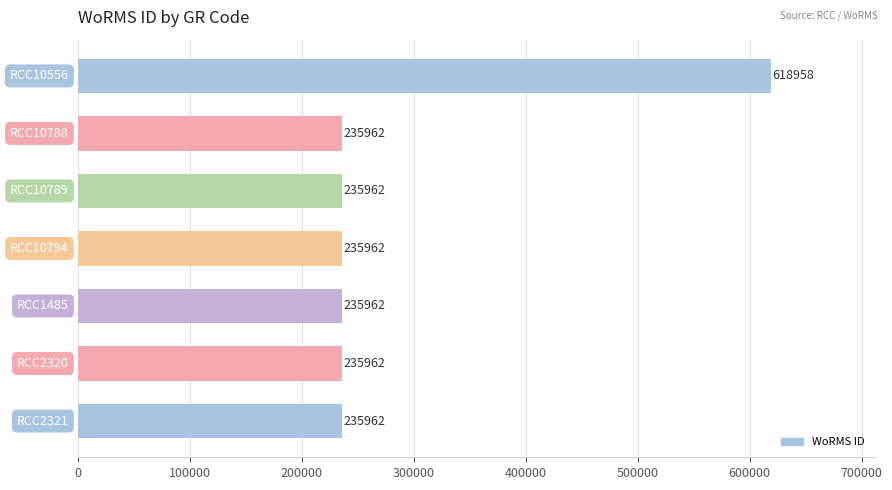

What is the value of the 5th bar from the top?

235962